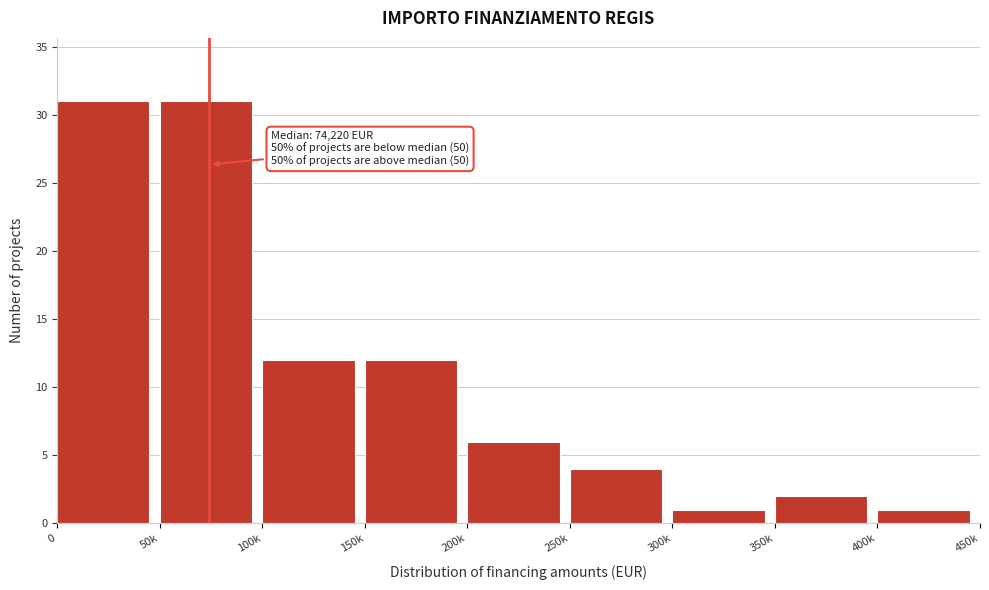

Reading left to right, list all the values displayed in this chart.

31	31	12	12	6	4	1	2	1